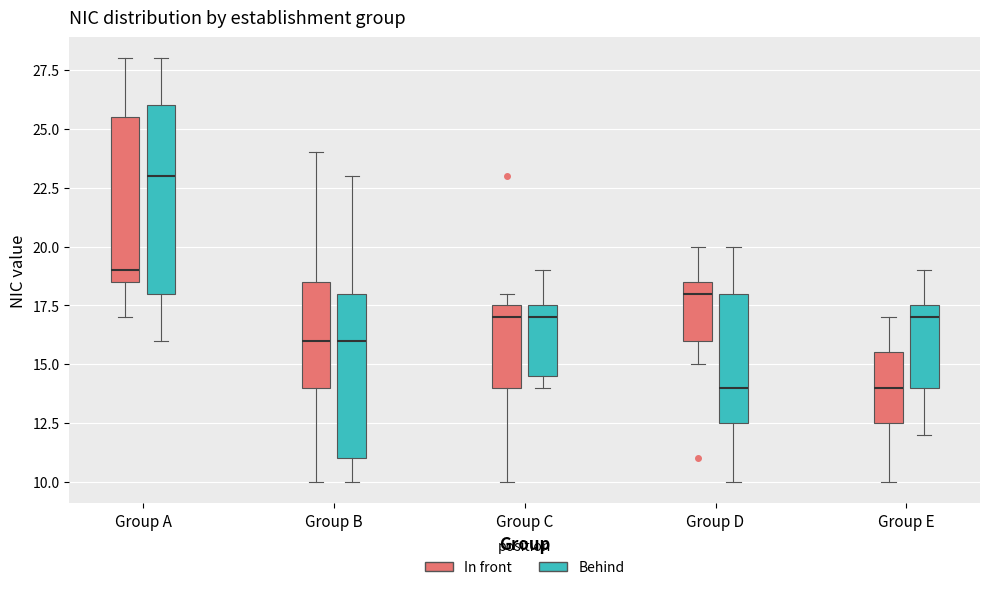

Reading left to right, transcribe this box plot: for each box, give where its median line is, the range the box spans, and where its two whiskers end, as read against the y-axis. The values are not printed on the chart, so give them approximately, as read against the axis.

Group A (In front): median 19.0, box 18.5 to 25.5, whiskers 17.0 to 28.0
Group A (Behind): median 23.0, box 18.0 to 26.0, whiskers 16.0 to 28.0
Group B (In front): median 16.0, box 14.0 to 18.5, whiskers 10.0 to 24.0
Group B (Behind): median 16.0, box 11.0 to 18.0, whiskers 10.0 to 23.0
Group C (In front): median 17.0, box 14.0 to 17.5, whiskers 10.0 to 18.0
Group C (Behind): median 17.0, box 14.5 to 17.5, whiskers 14.0 to 19.0
Group D (In front): median 18.0, box 16.0 to 18.5, whiskers 15.0 to 20.0
Group D (Behind): median 14.0, box 12.5 to 18.0, whiskers 10.0 to 20.0
Group E (In front): median 14.0, box 12.5 to 15.5, whiskers 10.0 to 17.0
Group E (Behind): median 17.0, box 14.0 to 17.5, whiskers 12.0 to 19.0